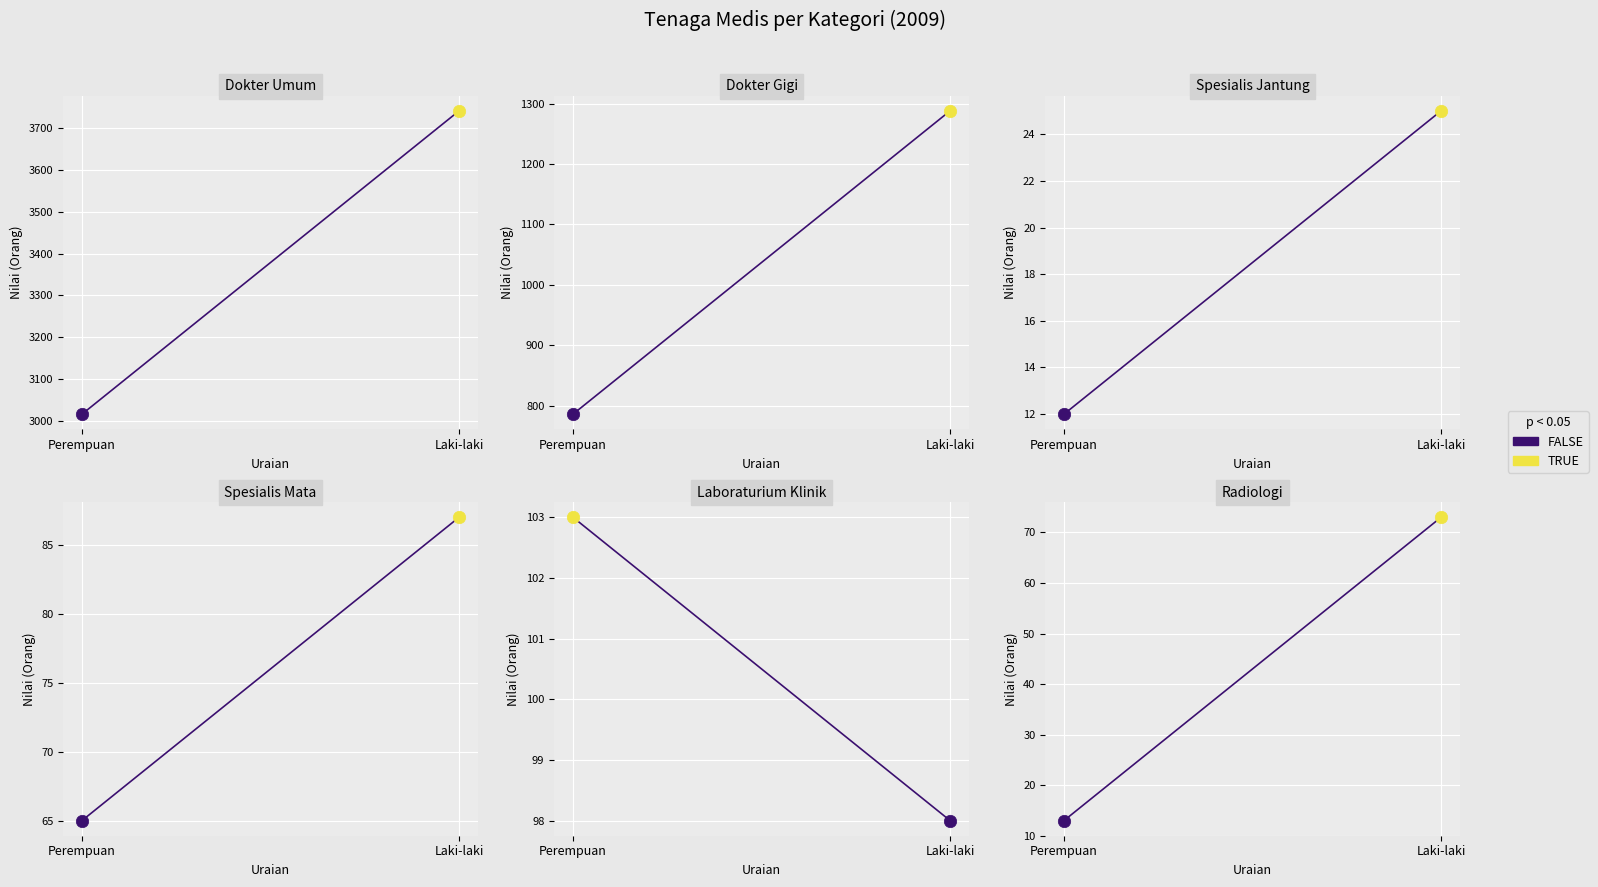

At how many categories does at least one series exceed 1463?

2